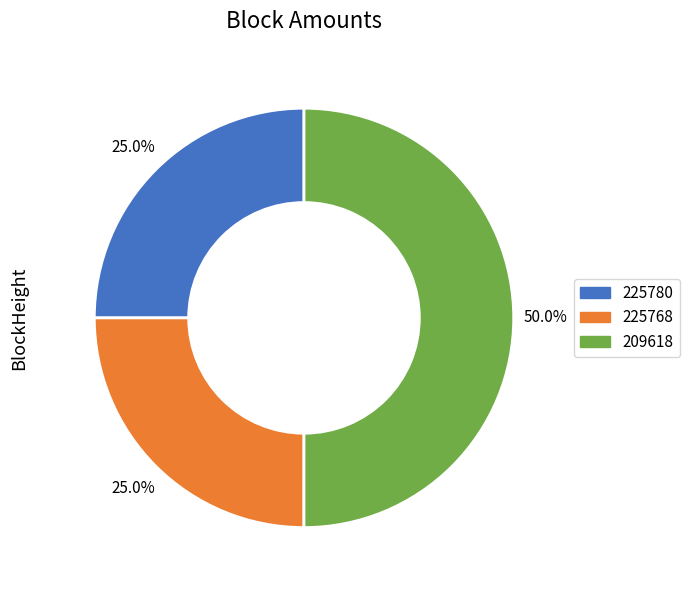

Which has a higher value, 209618 or 225768?

209618